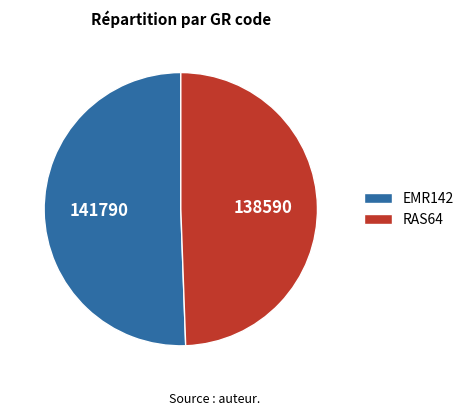

How many segments does this pie chart have?

2